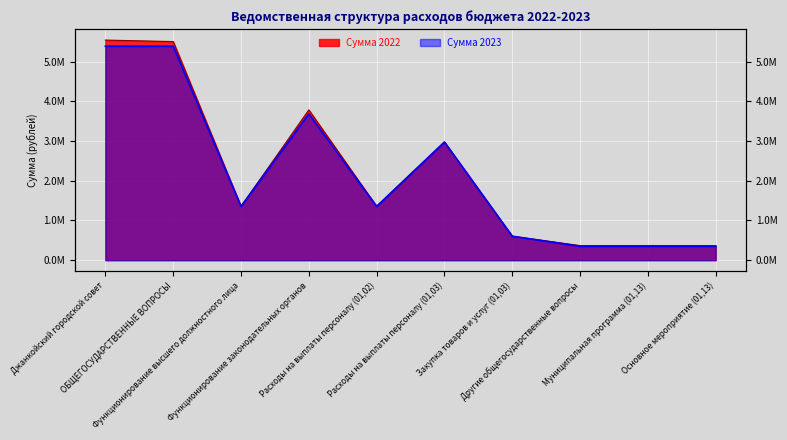

At Джанкойский городской совет, list the series in order from smallest to largest.

Сумма 2023, Сумма 2022